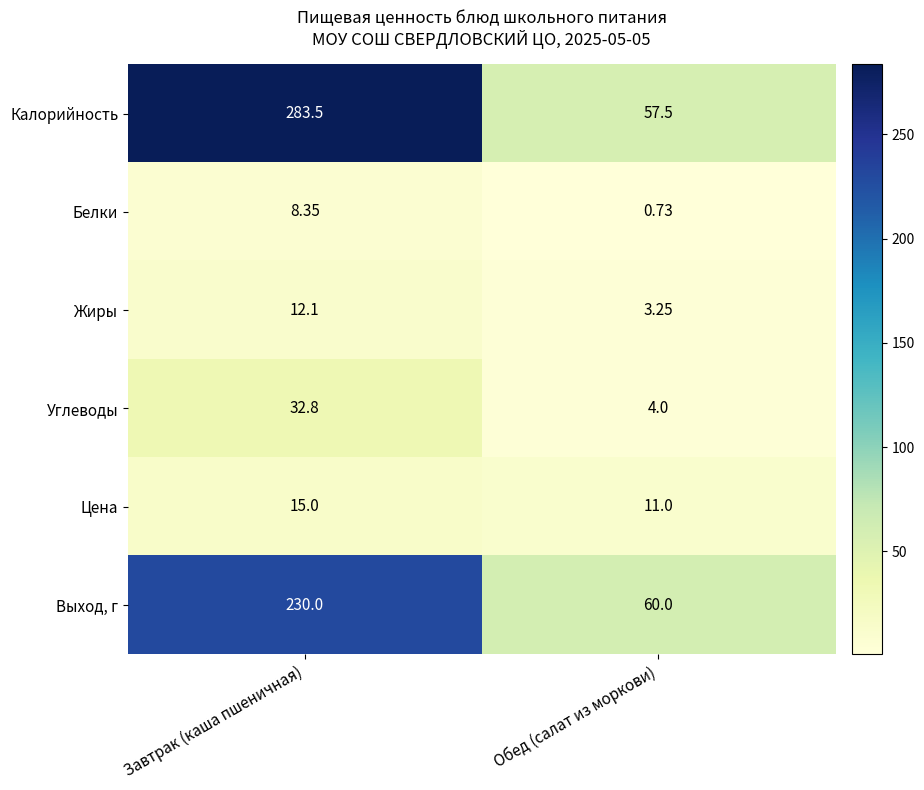

Rank the series by their maximum value, from highest to lowest.

Калорийность, Выход, г, Углеводы, Цена, Жиры, Белки